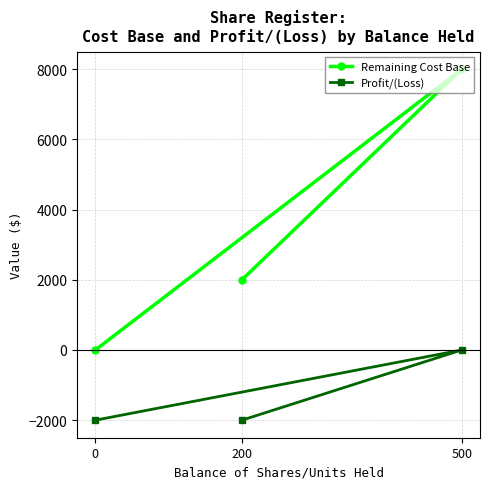

Is this an area chart (filled region under the line)?

No